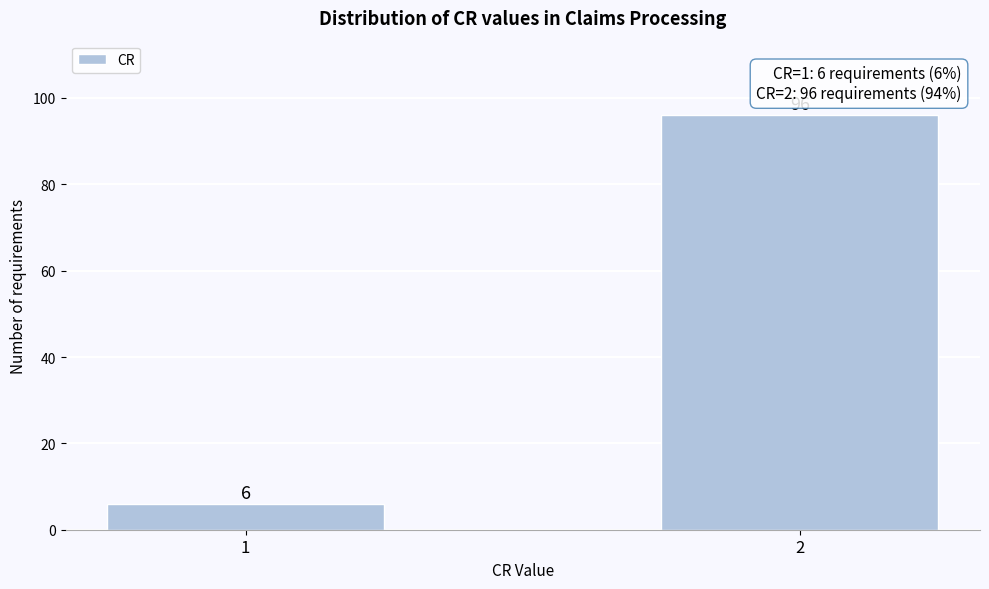

Reading left to right, list all the values displayed in this chart.

6	96